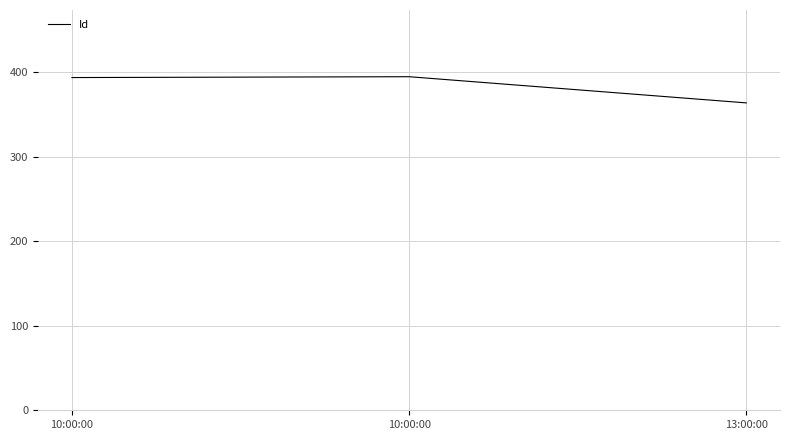

How many lines are shown in the chart?

1